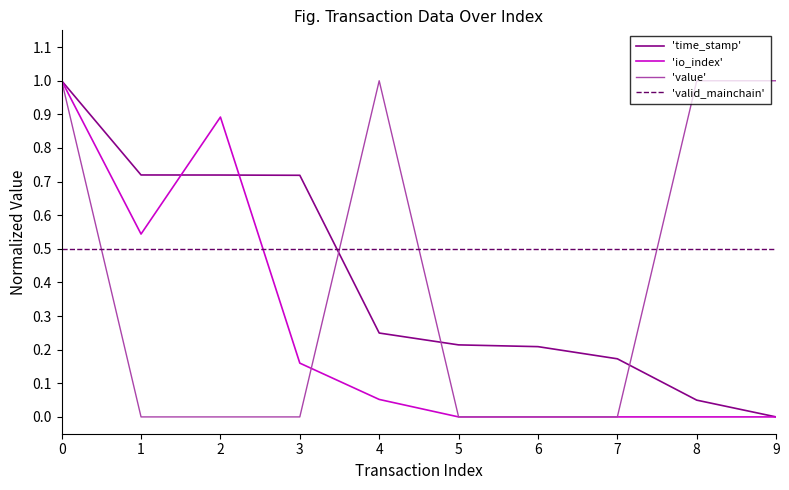

Which series changed the most between 2 and 8?

'value'